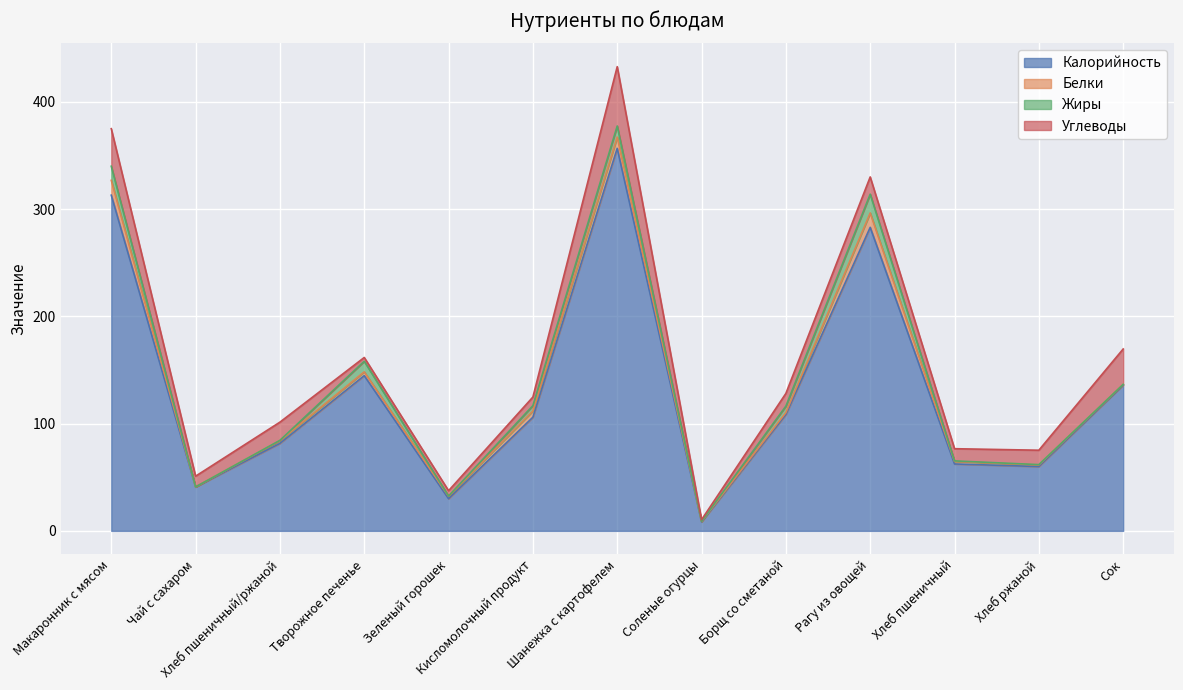

Is the value of Калорийность at Чай с сахаром greater than the value of Углеводы at Зеленый горошек?

Yes